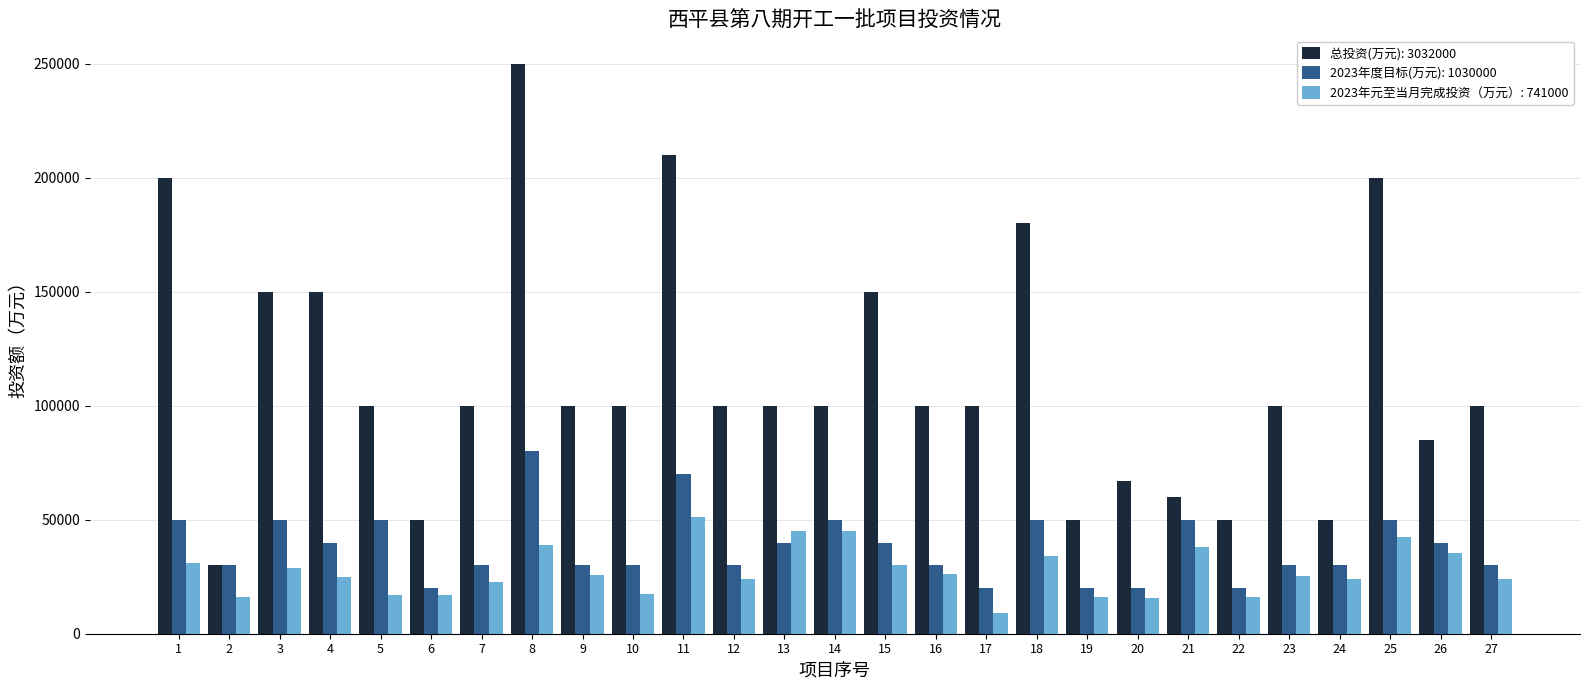

The value of 总投资(万元): 3032000 at 15 is 33861. True or false?

False